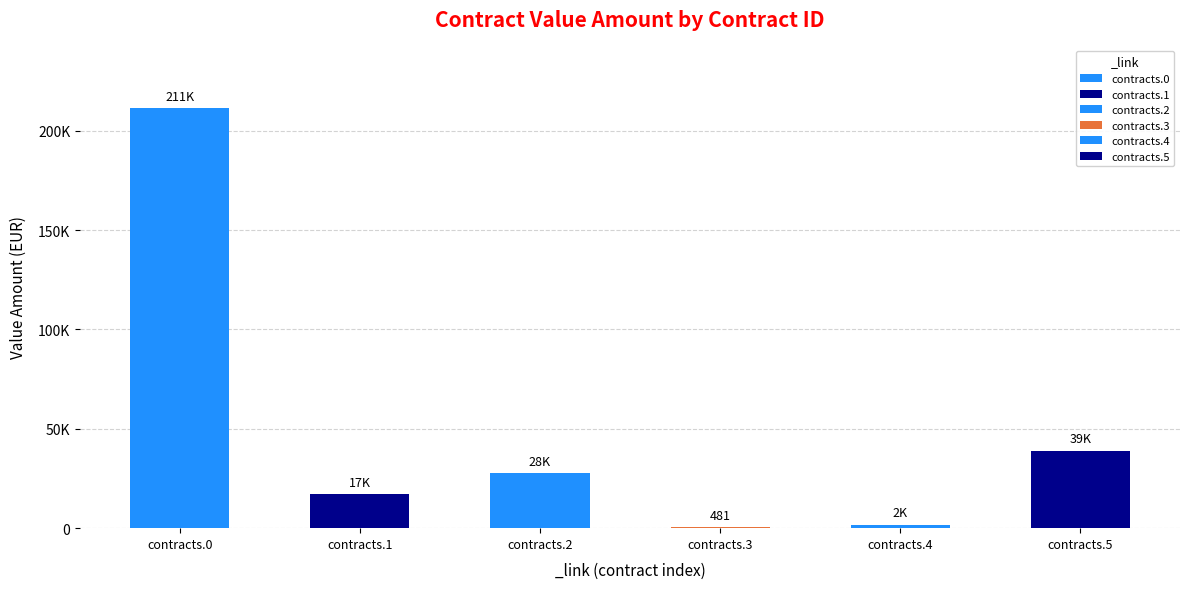

List the labels in order of value, smallest first.

id-31.0.contracts.3, id-31.0.contracts.4, id-31.0.contracts.1, id-31.0.contracts.2, id-31.0.contracts.5, id-31.0.contracts.0